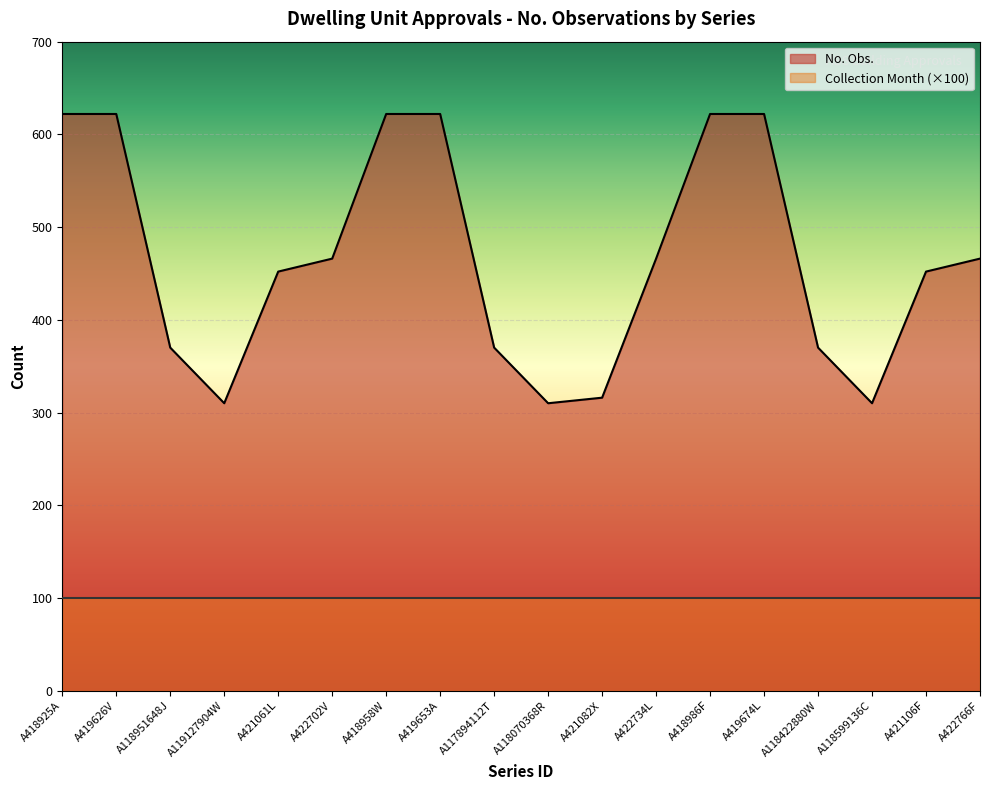

Reading right to left, extract all data points from this chart.

A422766F=466	A421106F=452	A118599136C=310	A118422880W=370	A419674L=622	A418986F=622	A422734L=466	A421082X=316	A118070368R=310	A117894112T=370	A419653A=622	A418958W=622	A422702V=466	A421061L=452	A119127904W=310	A118951648J=370	A419626V=622	A418925A=622